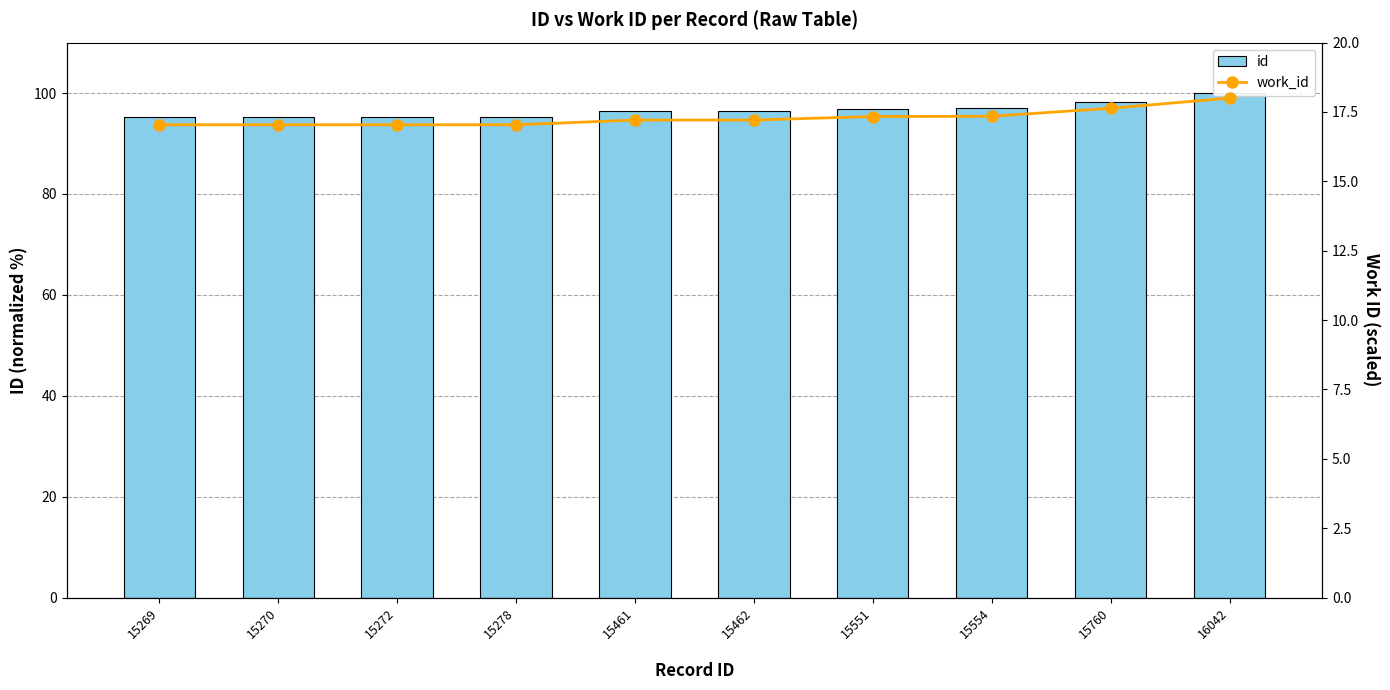

The value of id at 15278 is 95.2. True or false?

True